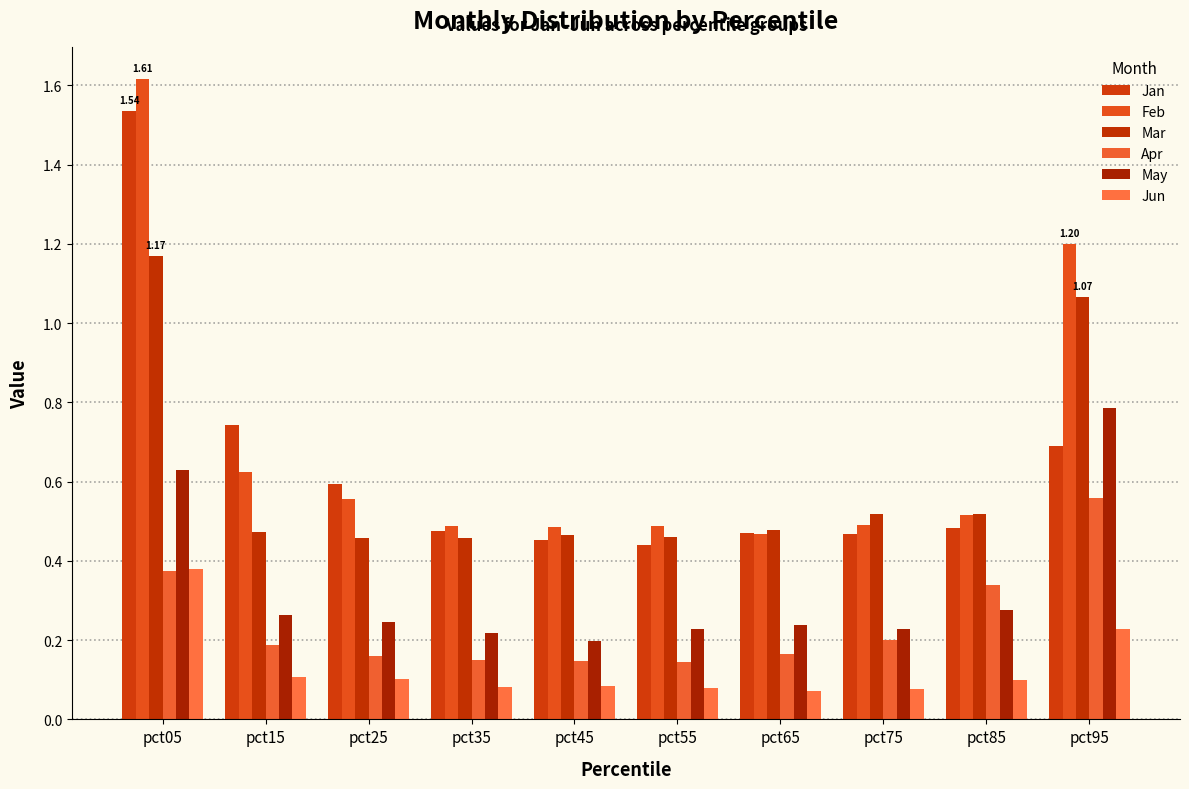

At which category is the sum across all series the highest?

pct05